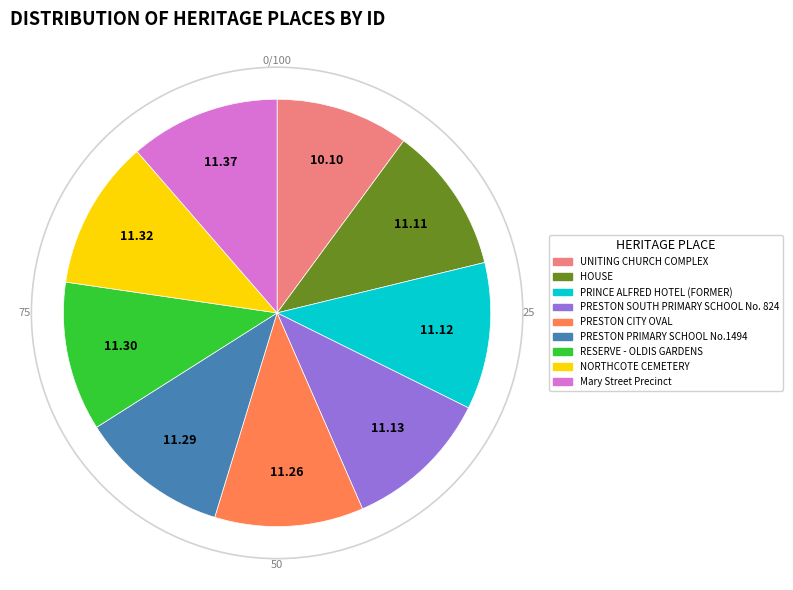

Is there a majority slice in this chart?

No